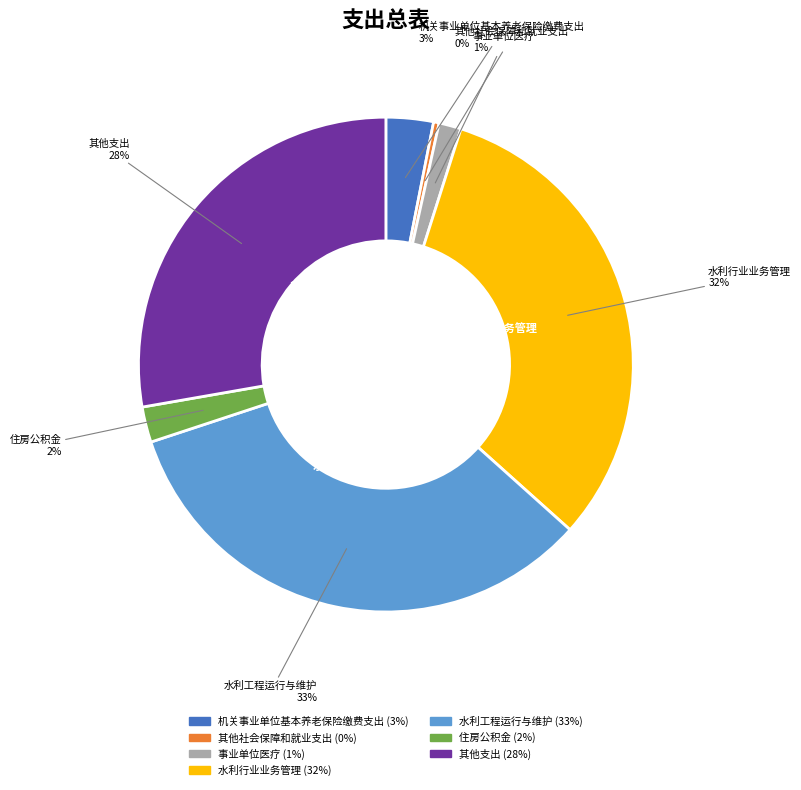

Rank the categories by value from highest to lowest.

水利工程运行与维护, 水利行业业务管理, 其他支出, 机关事业单位基本养老保险缴费支出, 住房公积金, 事业单位医疗, 其他社会保障和就业支出